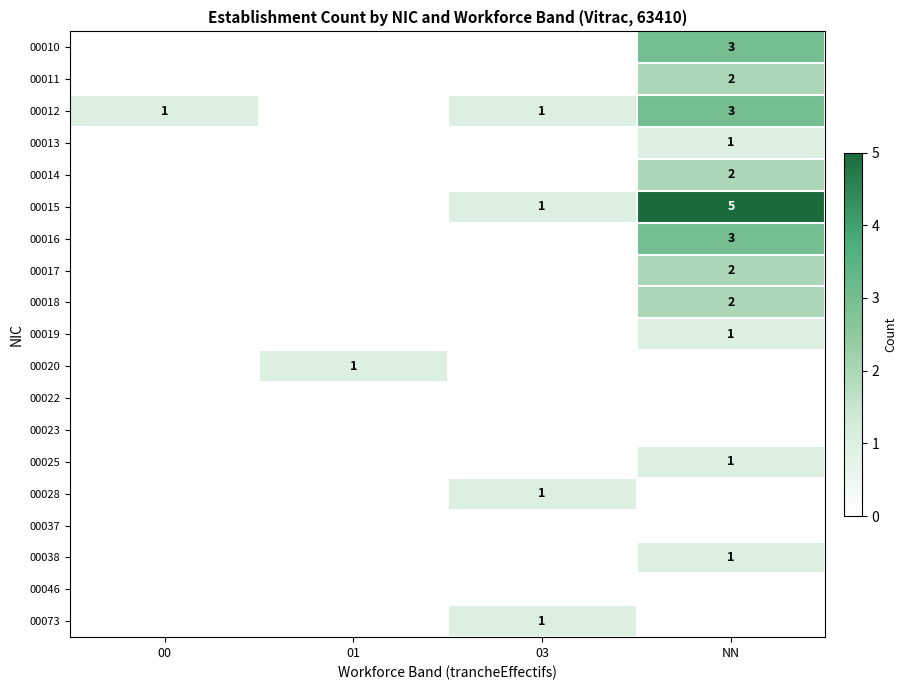

At how many categories does at least one series exceed 1?

1